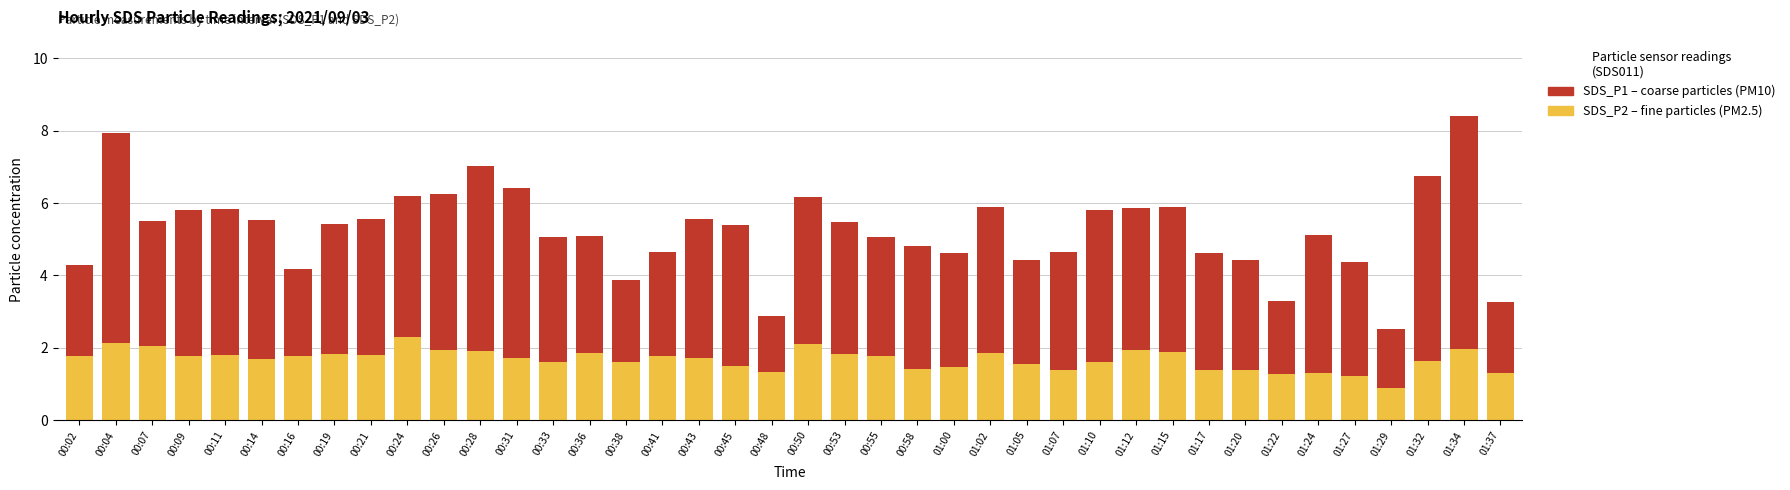

How many distinct data groups are displayed?

2